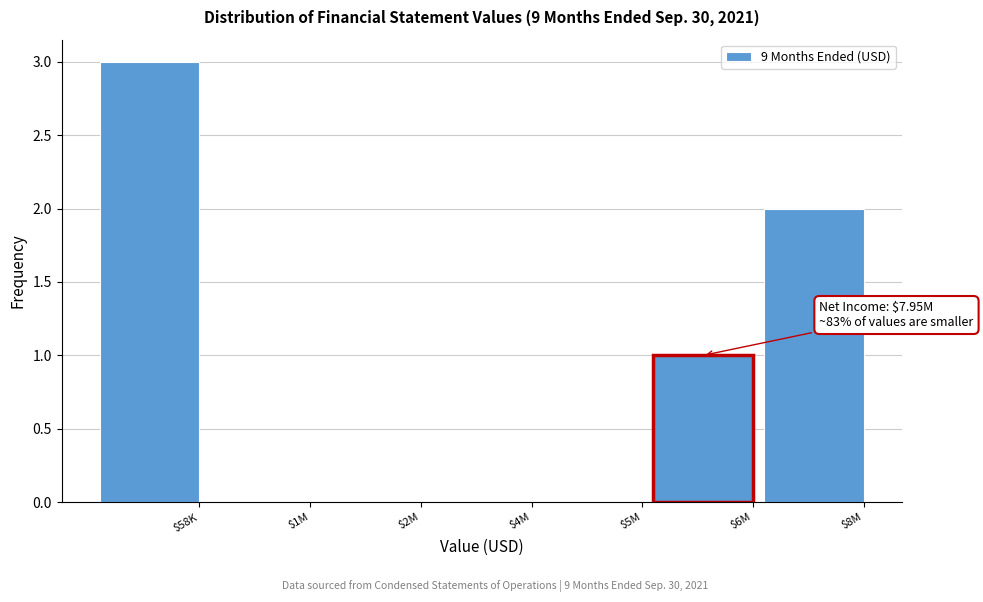

What is the greatest value displayed?

3